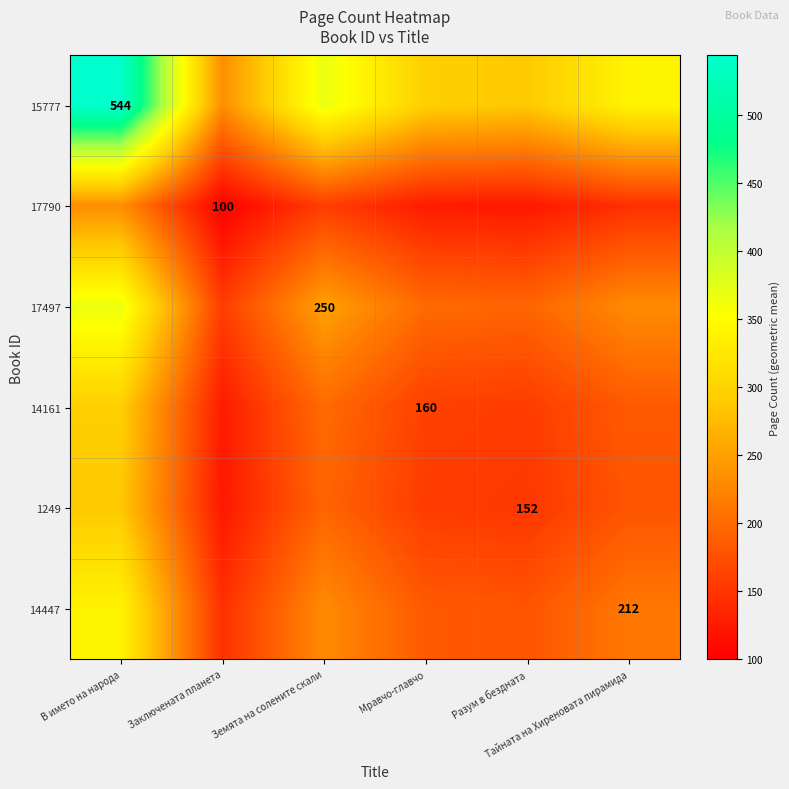

The 14161 series shows 200.0 at Земята на солените скали. True or false?

True